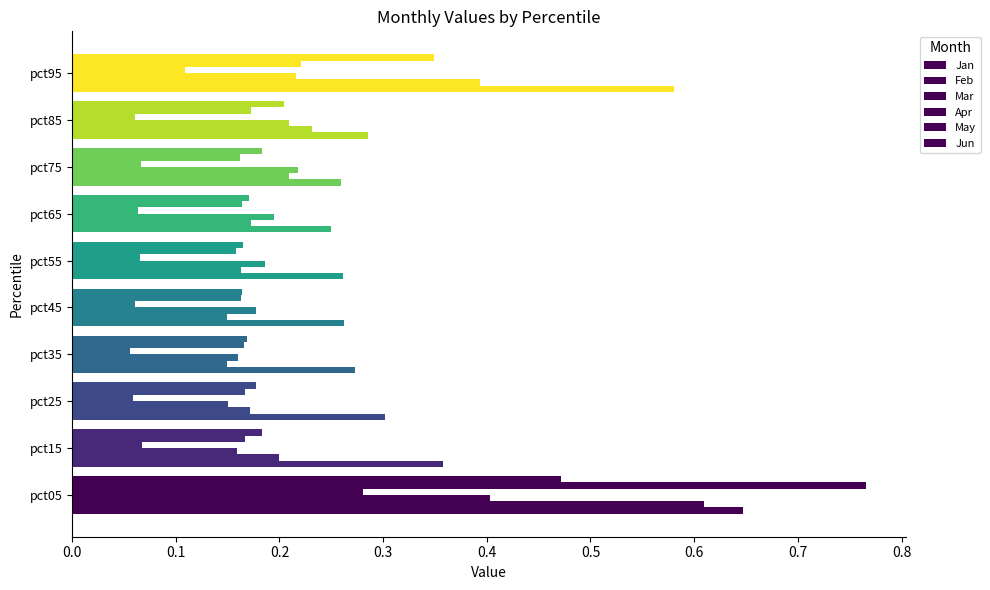

Rank the series by their maximum value, from highest to lowest.

May, Jan, Feb, Jun, Mar, Apr